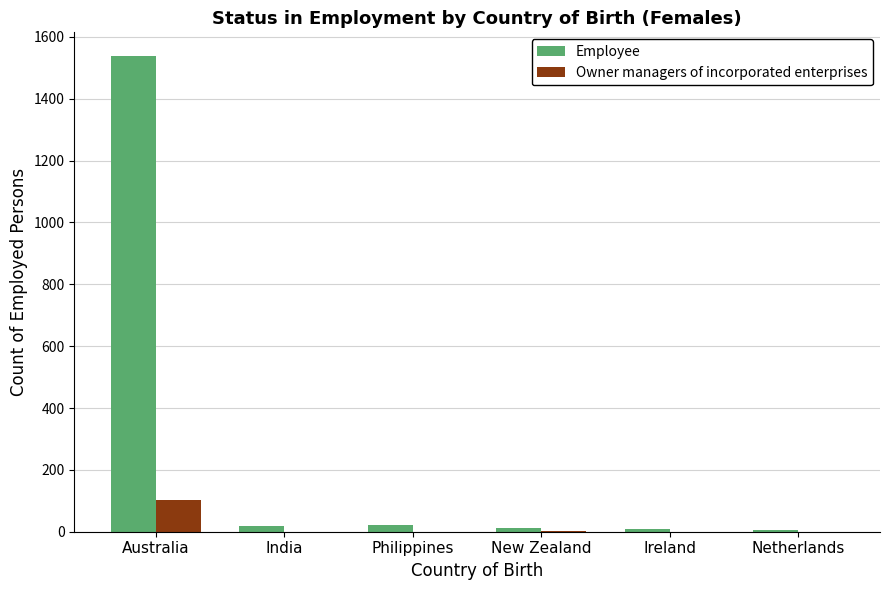

What is the maximum value for Owner managers of incorporated enterprises?

103